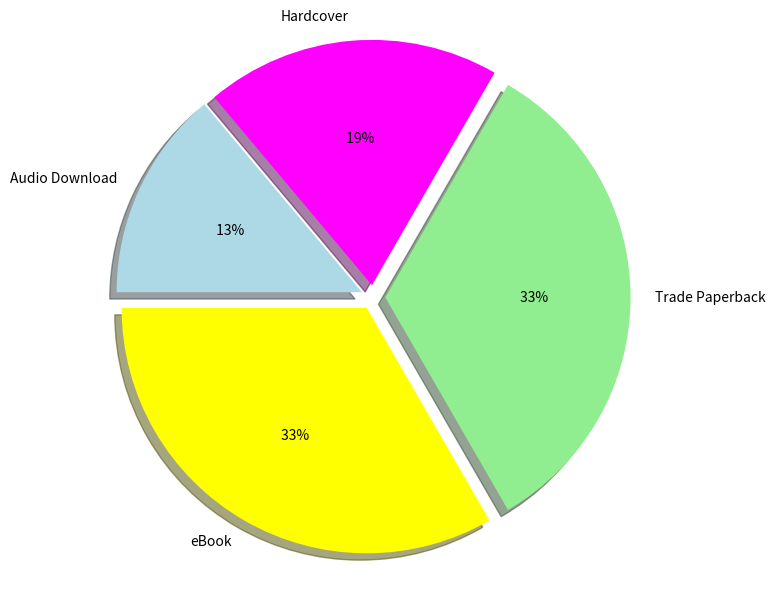

What is the change in value from eBook to Hardcover?

-5